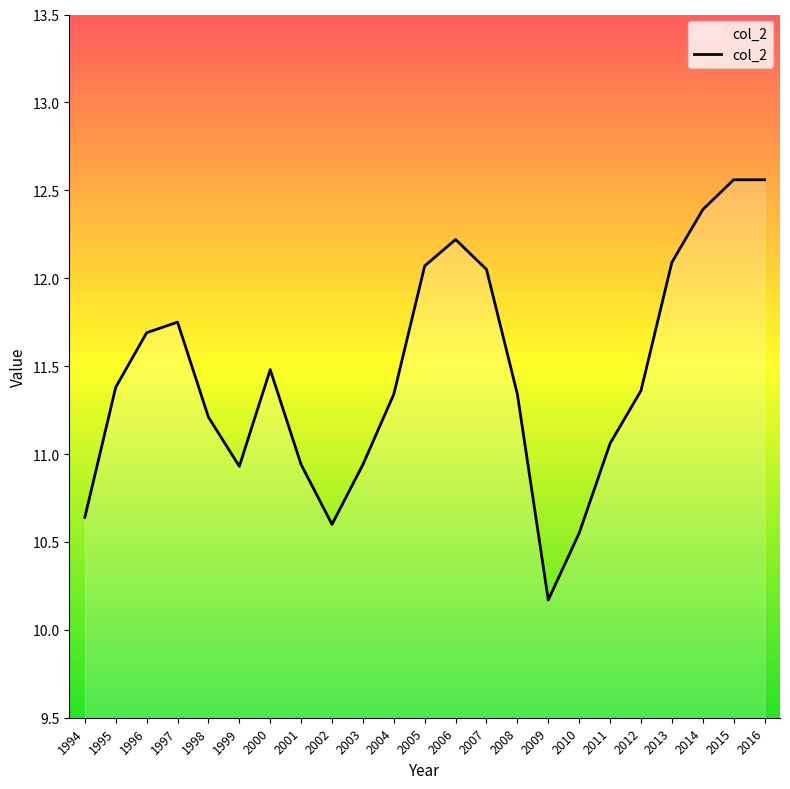

Is it true that the value at 2003 is 3.4?

False